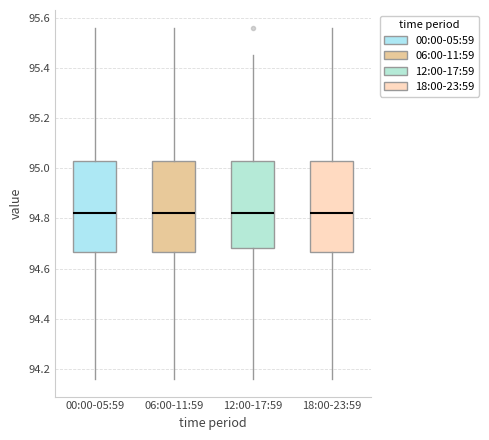

Reading left to right, read every box against the y-axis: the position of its median line, the range the box covers, and the ends of its whiskers. The values are not printed on the chart, so give them approximately, as read against the axis.

00:00-05:59: median 94.82, box 94.66 to 95.04, whiskers 94.16 to 95.56
06:00-11:59: median 94.82, box 94.66 to 95.04, whiskers 94.16 to 95.56
12:00-17:59: median 94.82, box 94.68 to 95.04, whiskers 94.16 to 95.46
18:00-23:59: median 94.82, box 94.66 to 95.04, whiskers 94.16 to 95.56